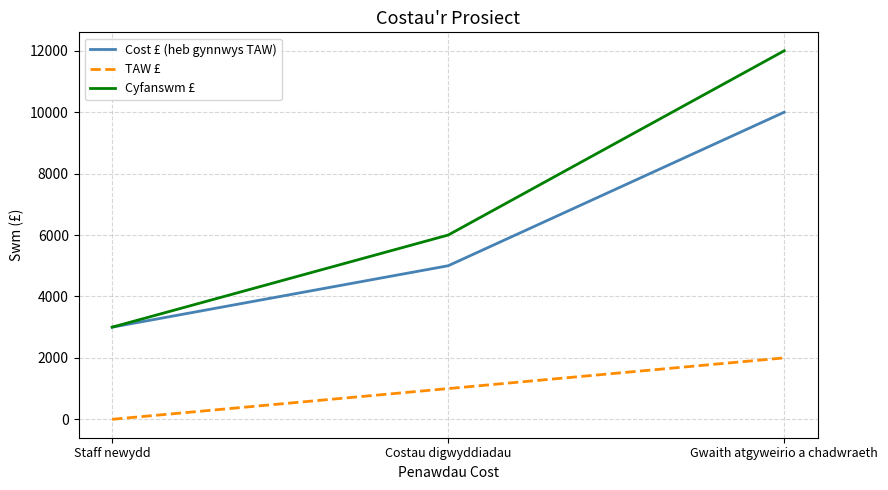

Which series has the largest total across all categories?

Cyfanswm £